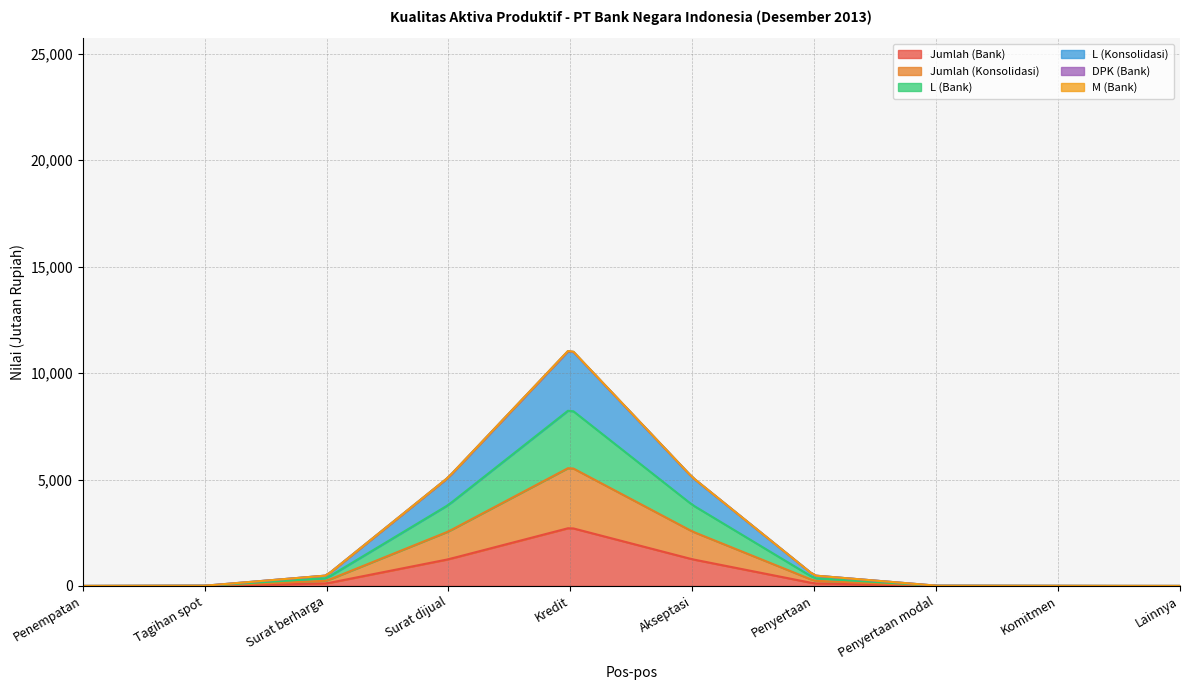

What is the highest value of the Jumlah (Bank) series?

2710.4